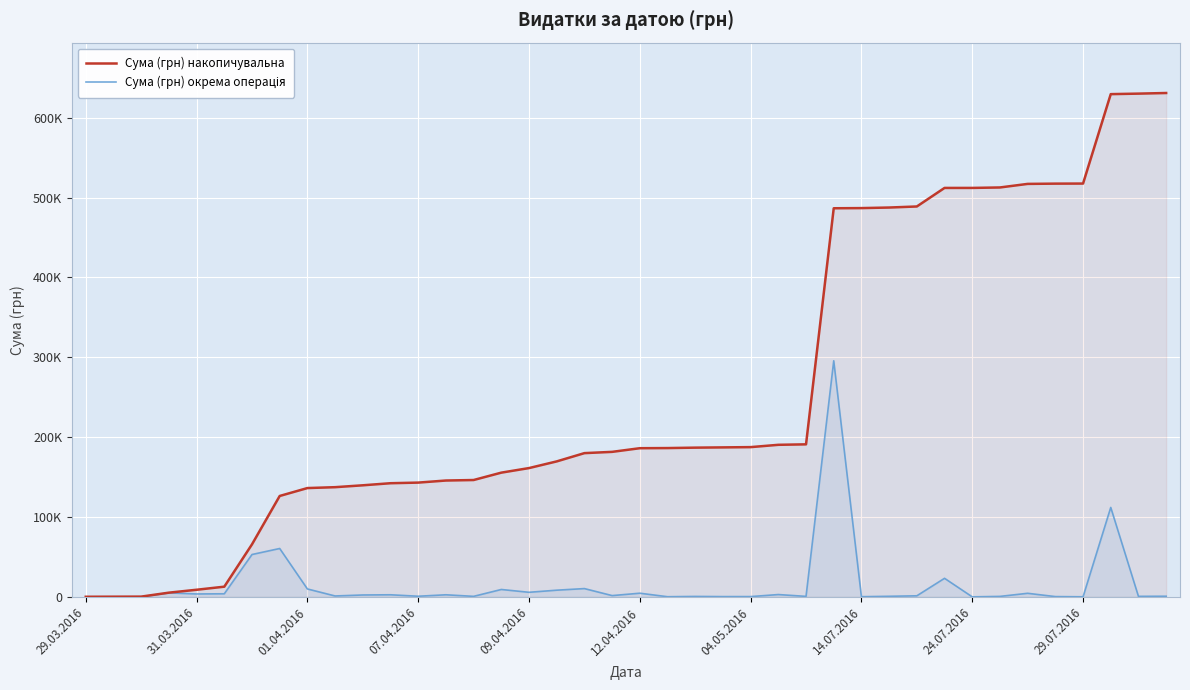

What are all the series names shown in the legend?

Сума (грн) накопичувальна, Сума (грн) окрема операція